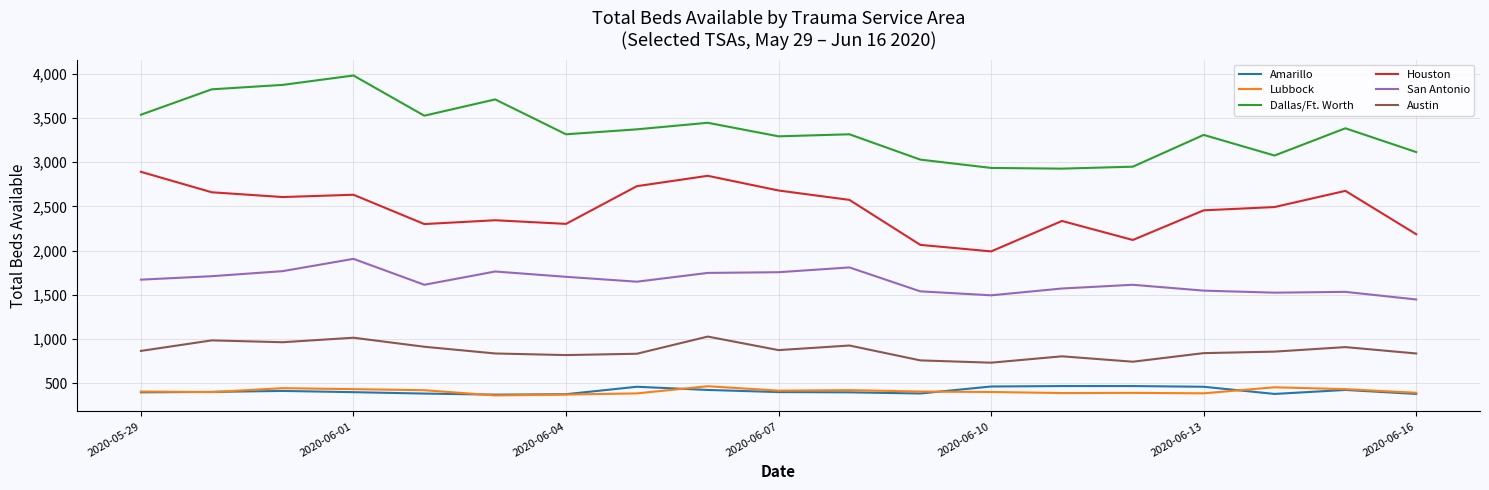

What is the greatest value displayed?

3978